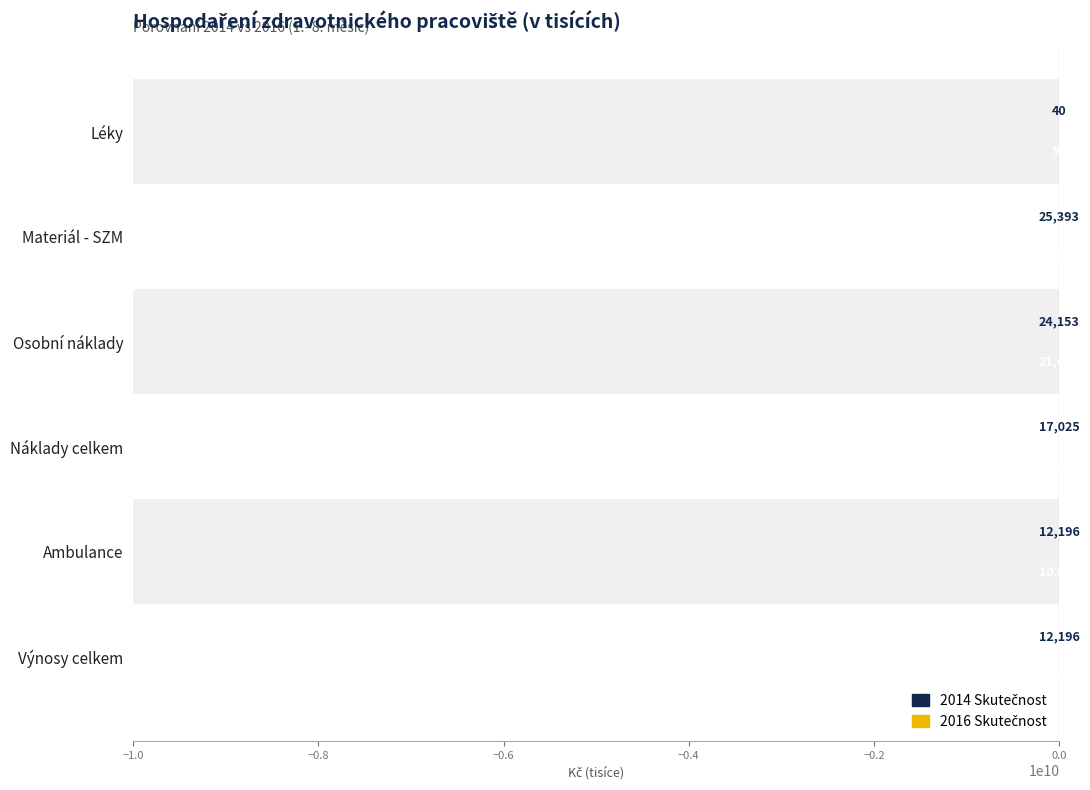

List the series in order of their overall mean, highest first.

2016 Skutečnost, 2014 Skutečnost